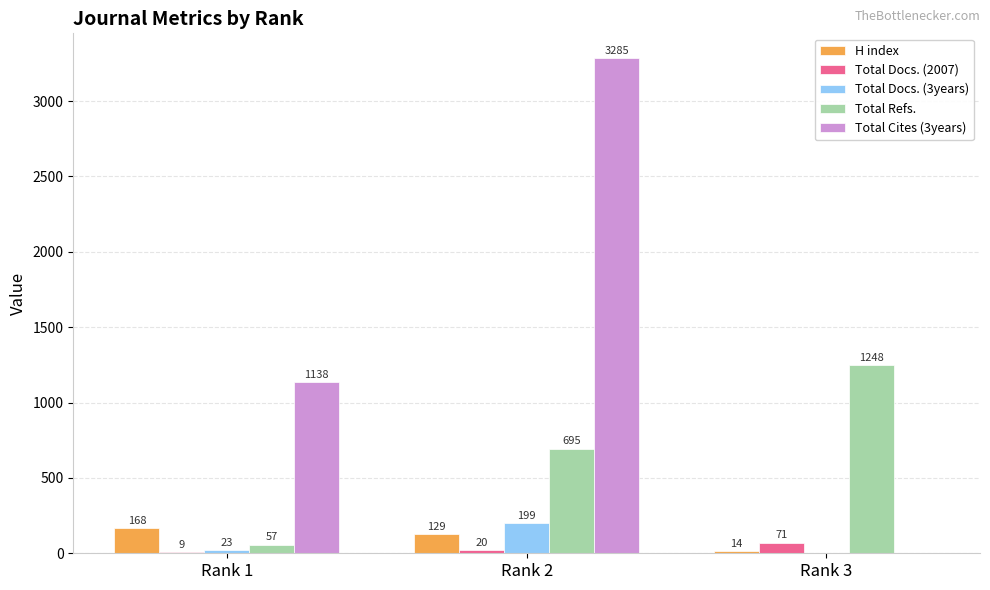

What is the sum of all Total Cites (3years) values?

4423